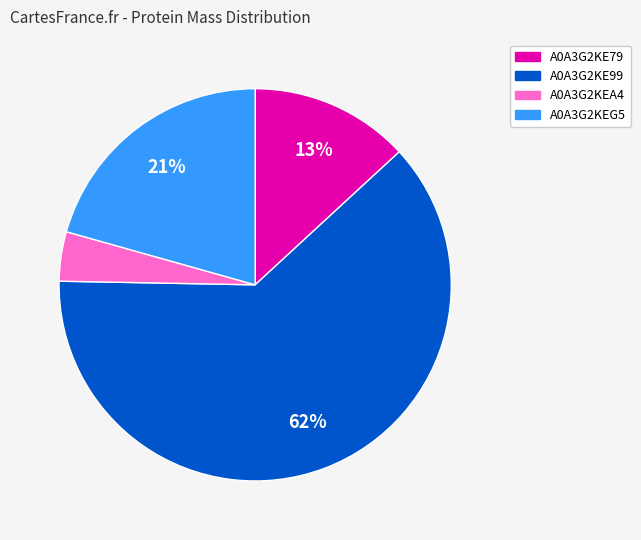

True or false: A0A3G2KE99 accounts for 62% of the total.

True